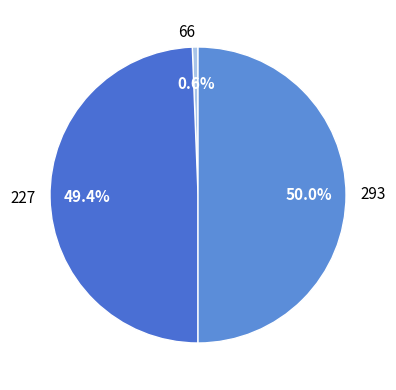

To the nearest percent, what portion does 293 represent?

50%